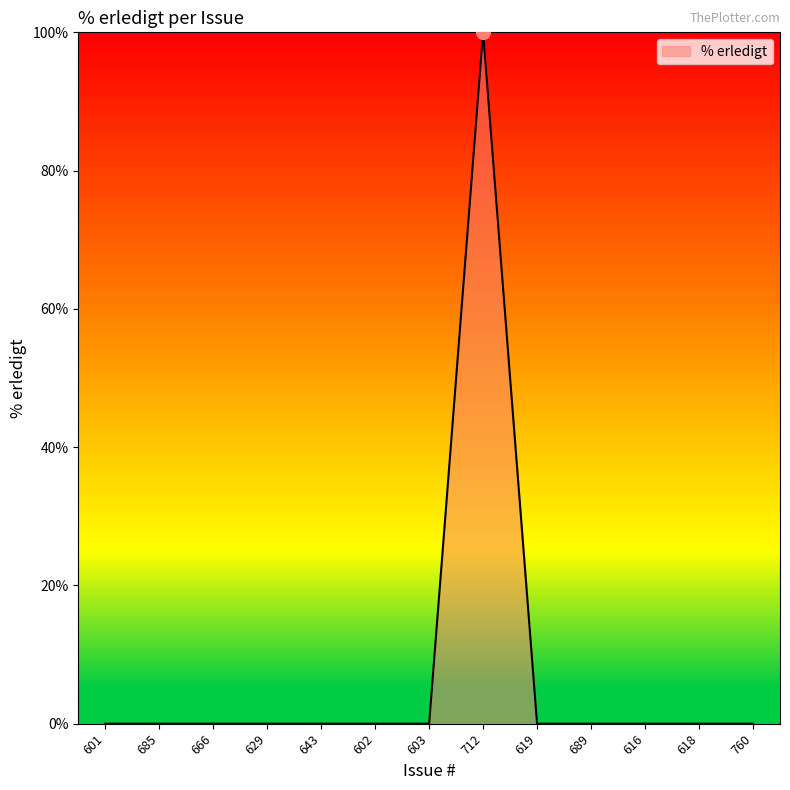

What position from the right is 619?

5